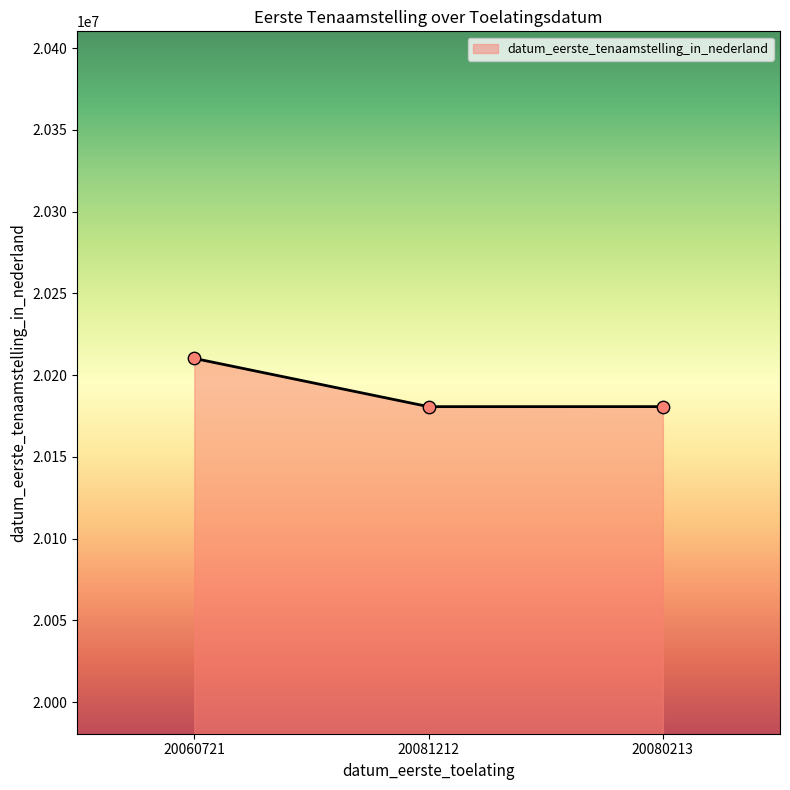

Between 20080213 and 20060721, which is larger?

20060721